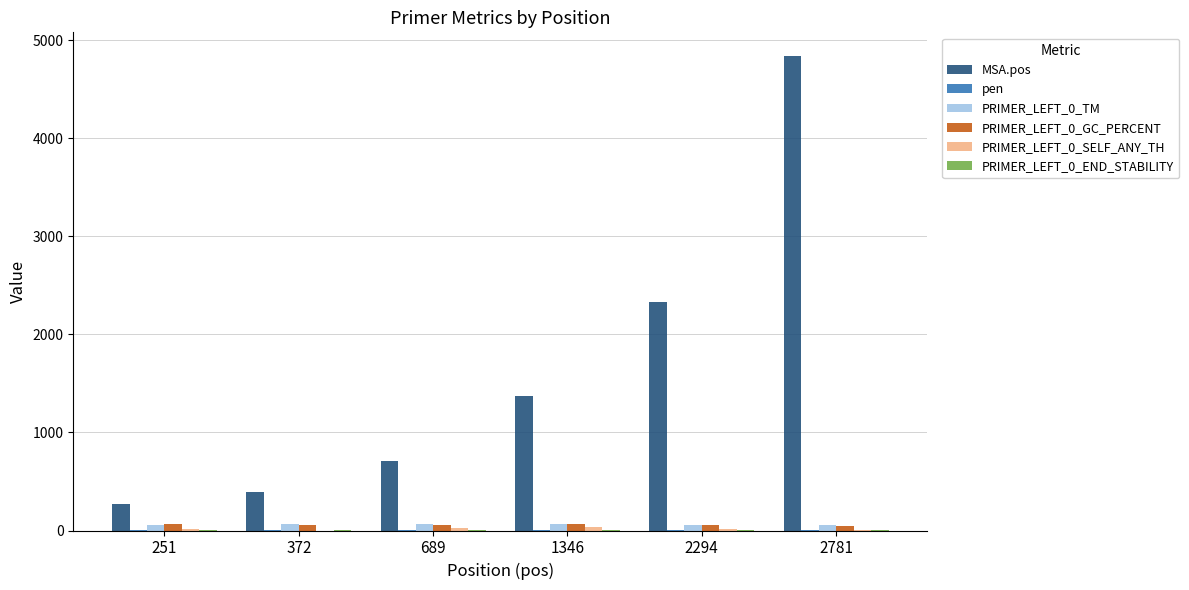

What is the approximate value of MSA.pos at 1346?

1370.0